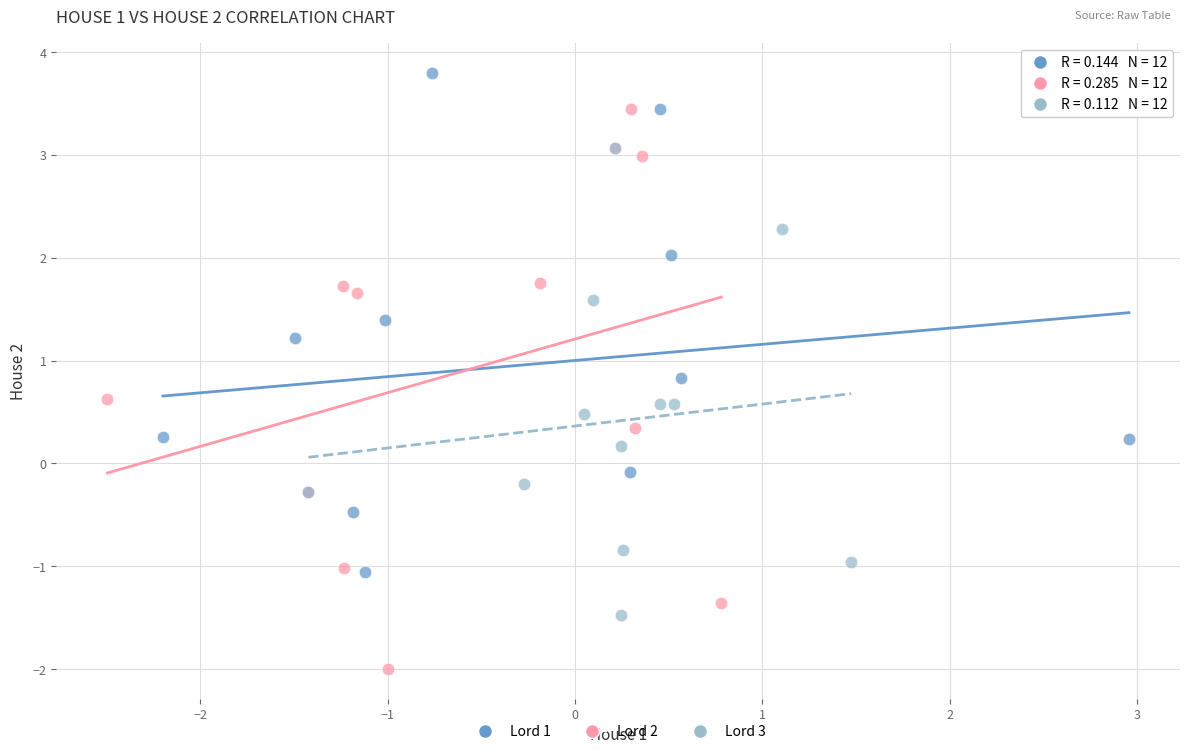

Which series contains the highest Y value?

Lord 1